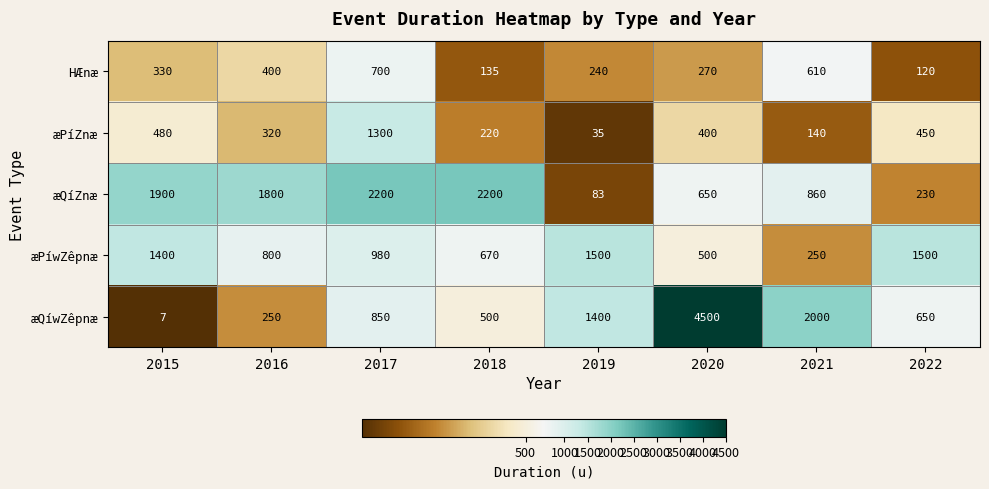

What is the greatest value displayed?

4500